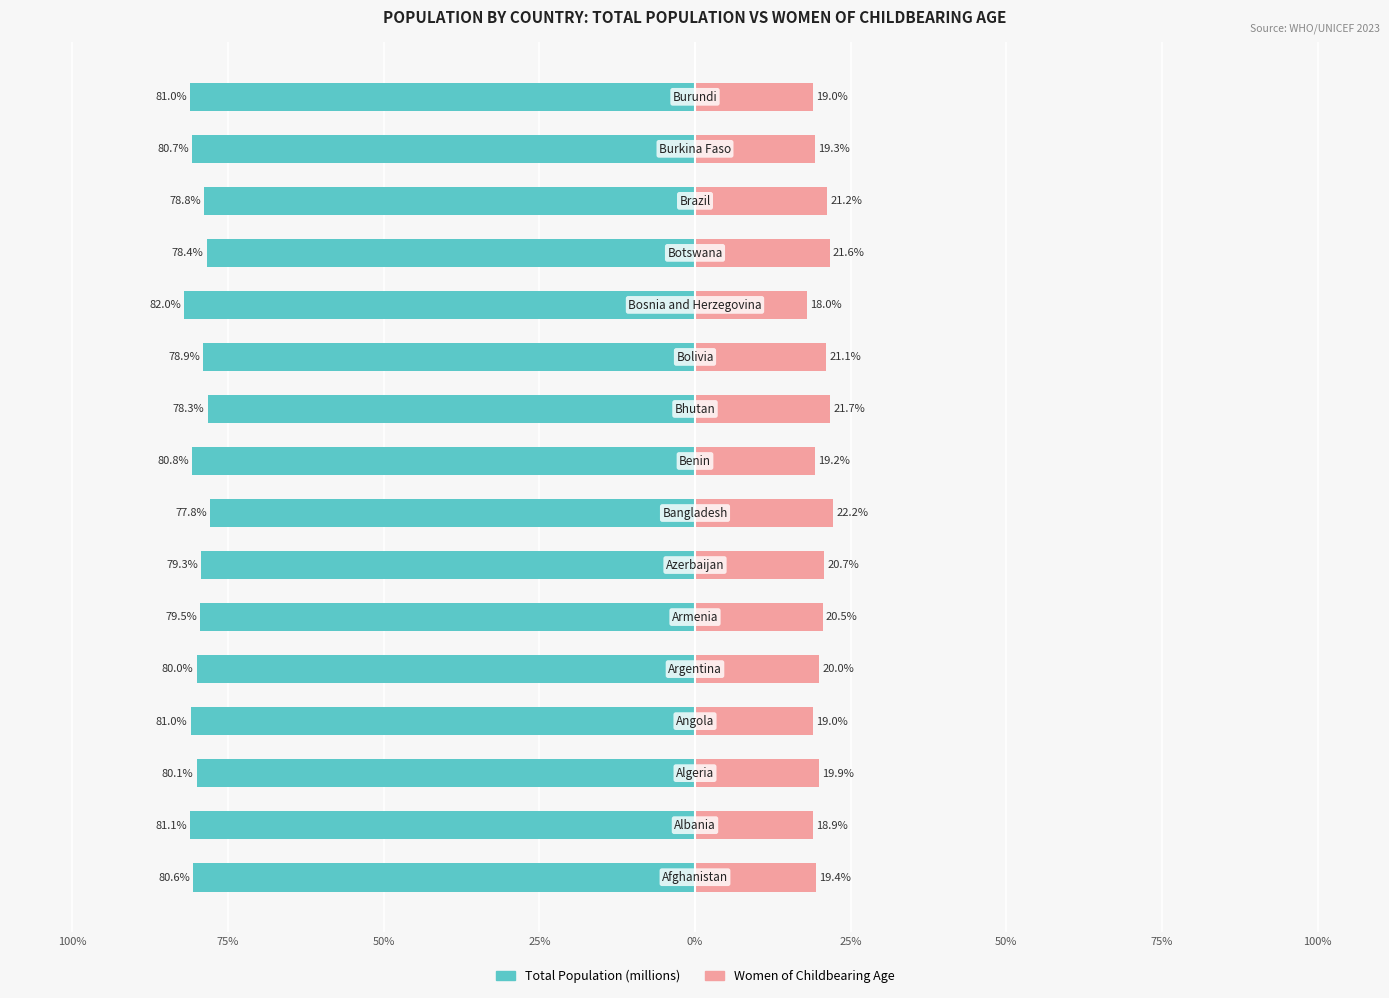

At how many categories does at least one series exceed -49?

16